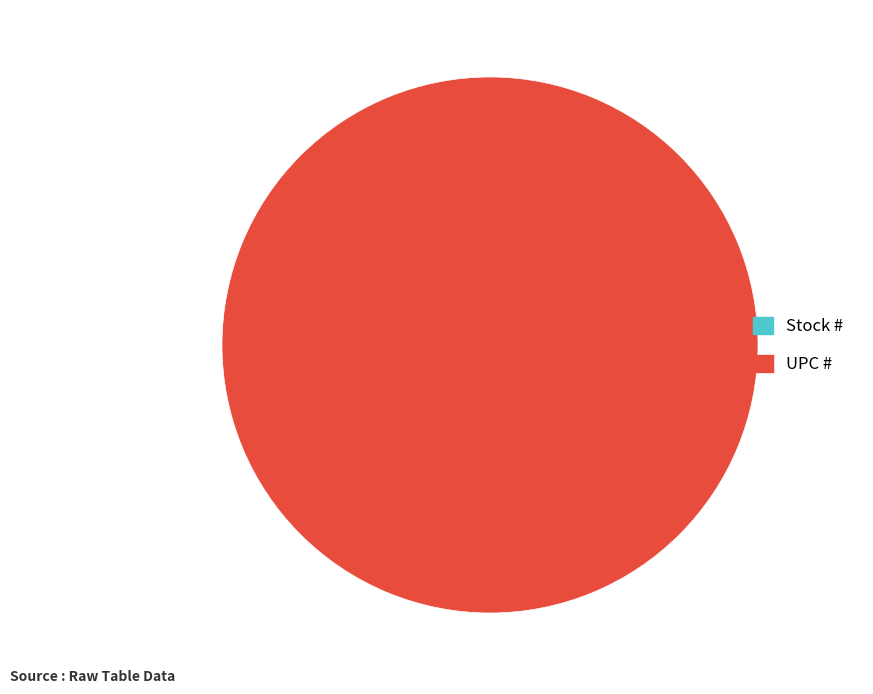

Rank the categories by value from lowest to highest.

Stock #, UPC #